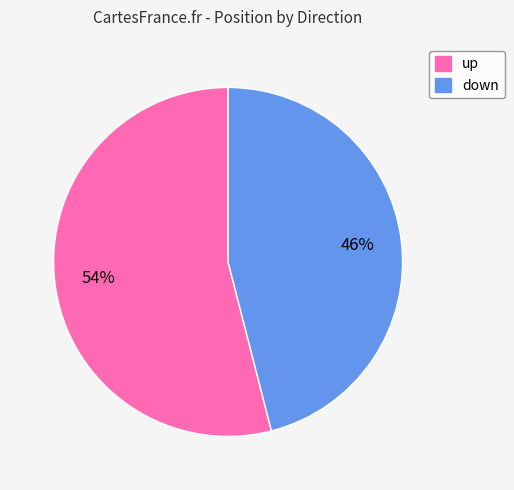

Is the sum of up and down greater than half?

Yes